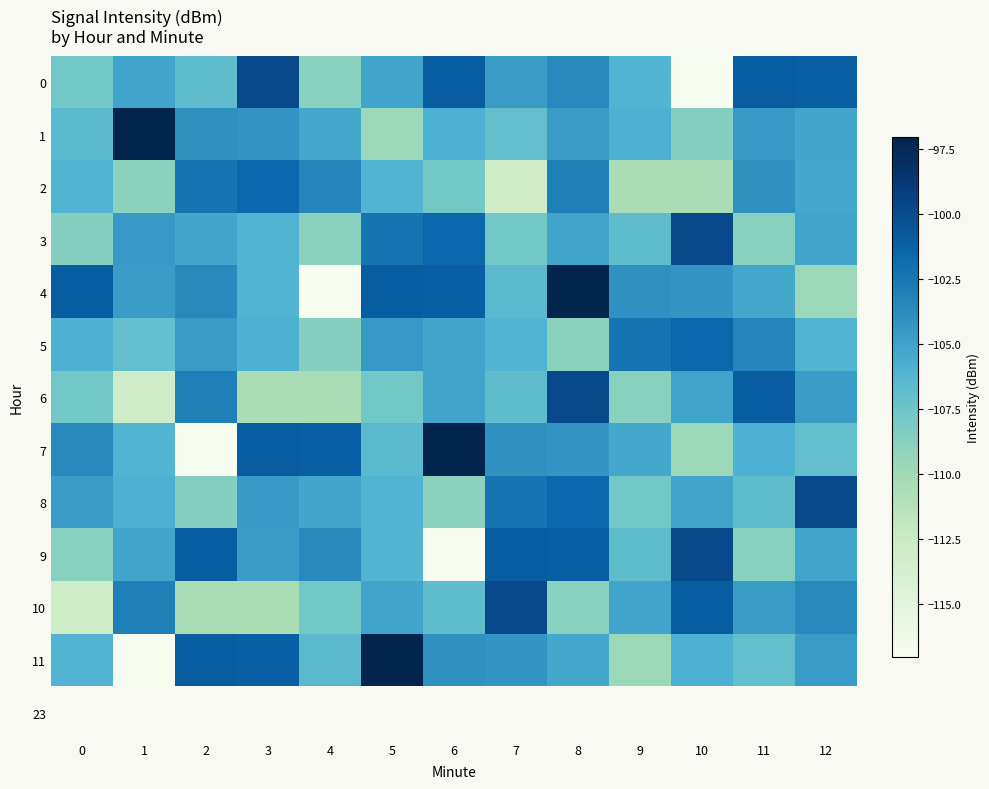

Which has a higher value, 9 or 2?

9